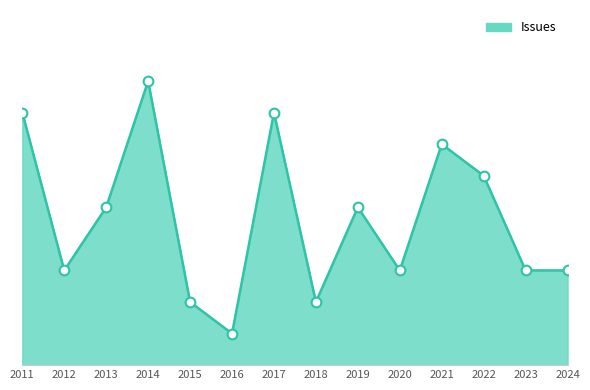

Between 2020 and 2016, which is larger?

2020